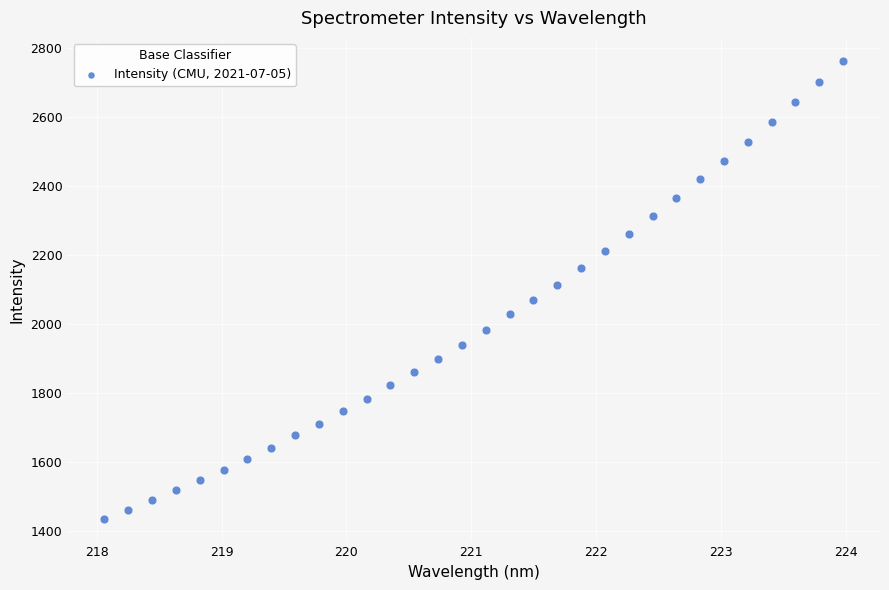

What is the range of X values (max minus min)?

5.9